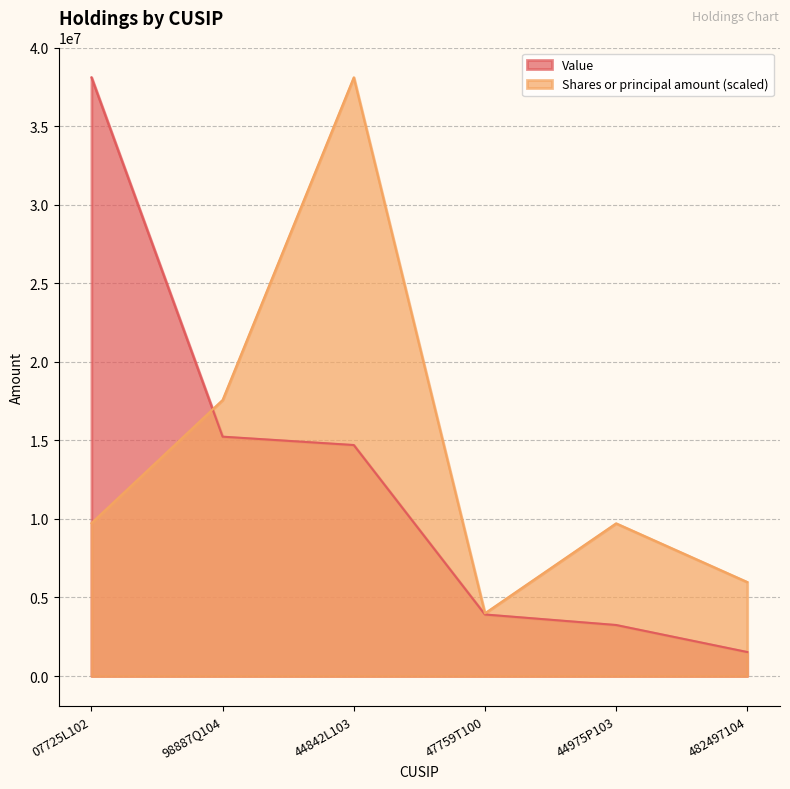

List the series in order of their peak value, highest first.

Value, Shares or principal amount